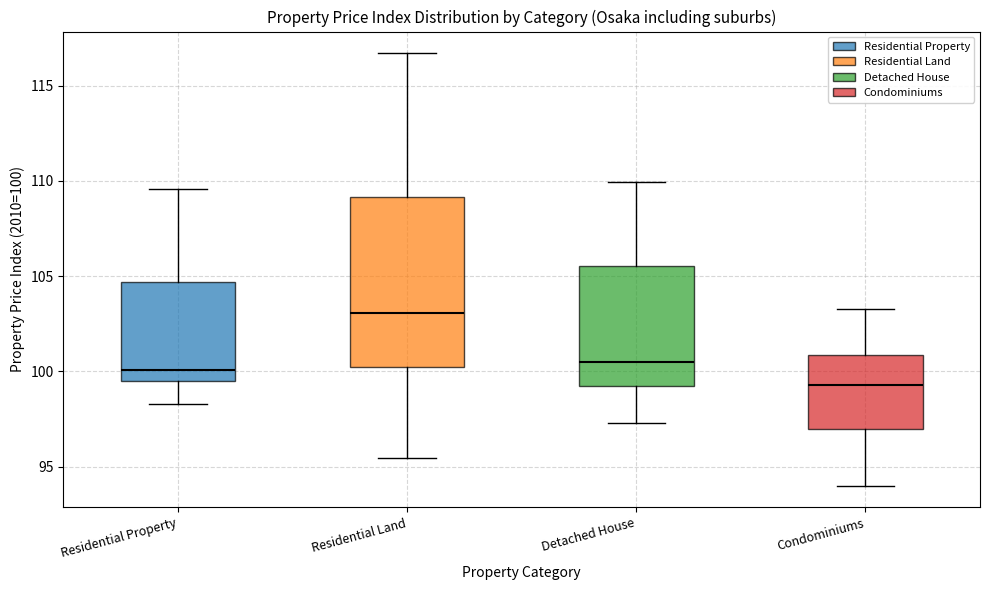

Reading left to right, transcribe this box plot: for each box, give where its median line is, the range the box spans, and where its two whiskers end, as read against the y-axis. The values are not printed on the chart, so give them approximately, as read against the axis.

Residential Property: median 100.0, box 99.5 to 104.5, whiskers 98.5 to 109.5
Residential Land: median 103.0, box 100.0 to 109.0, whiskers 95.5 to 116.5
Detached House: median 100.5, box 99.0 to 105.5, whiskers 97.5 to 110.0
Condominiums: median 99.5, box 97.0 to 101.0, whiskers 94.0 to 103.5